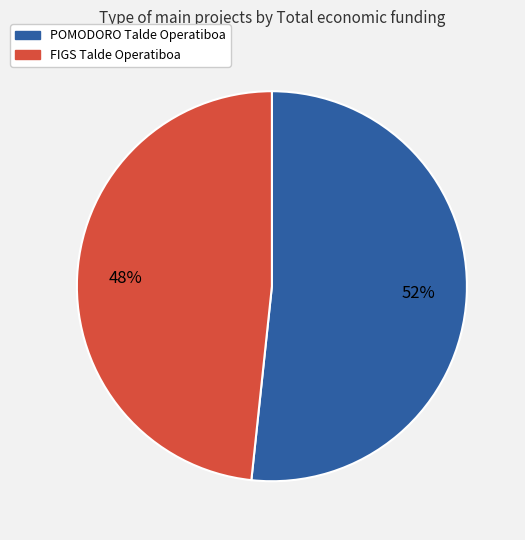

Do FIGS Talde Operatiboa and POMODORO Talde Operatiboa together represent more than half of the pie?

Yes